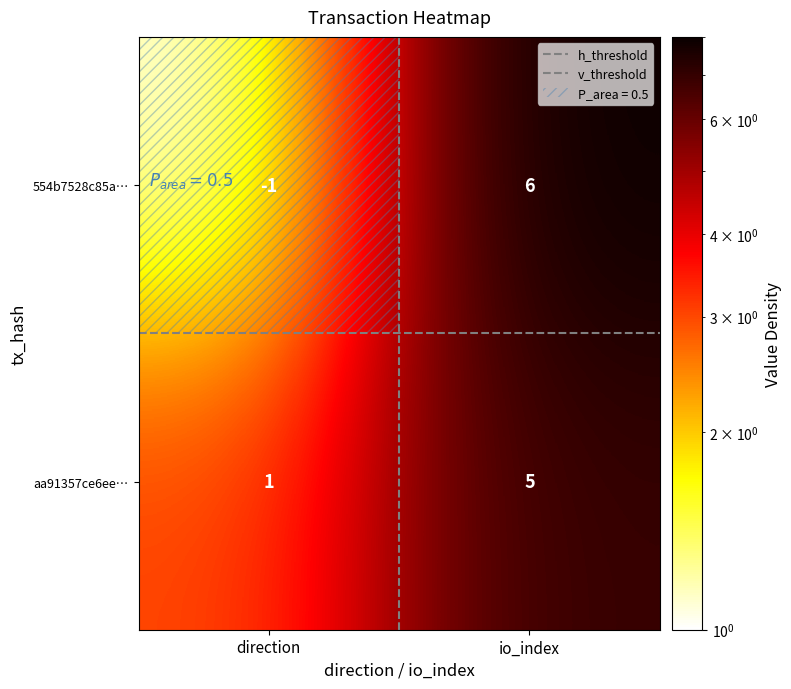

At which category is the sum across all series the highest?

io_index